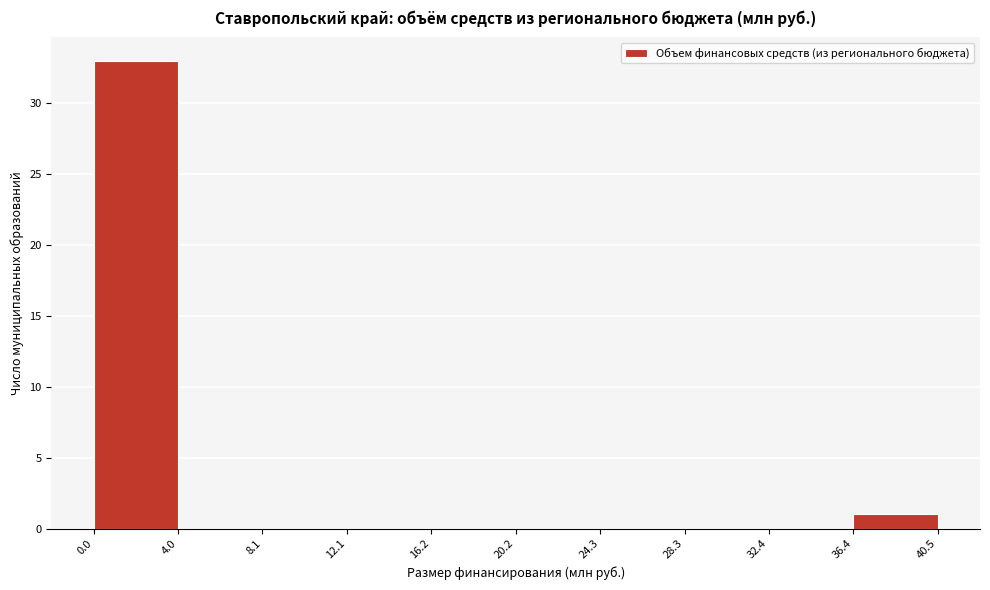

What is the height of the bar covering 0.0 to 4.0 on the x-axis? The values are not printed on the chart, so give them approximately, as read against the axis.

33